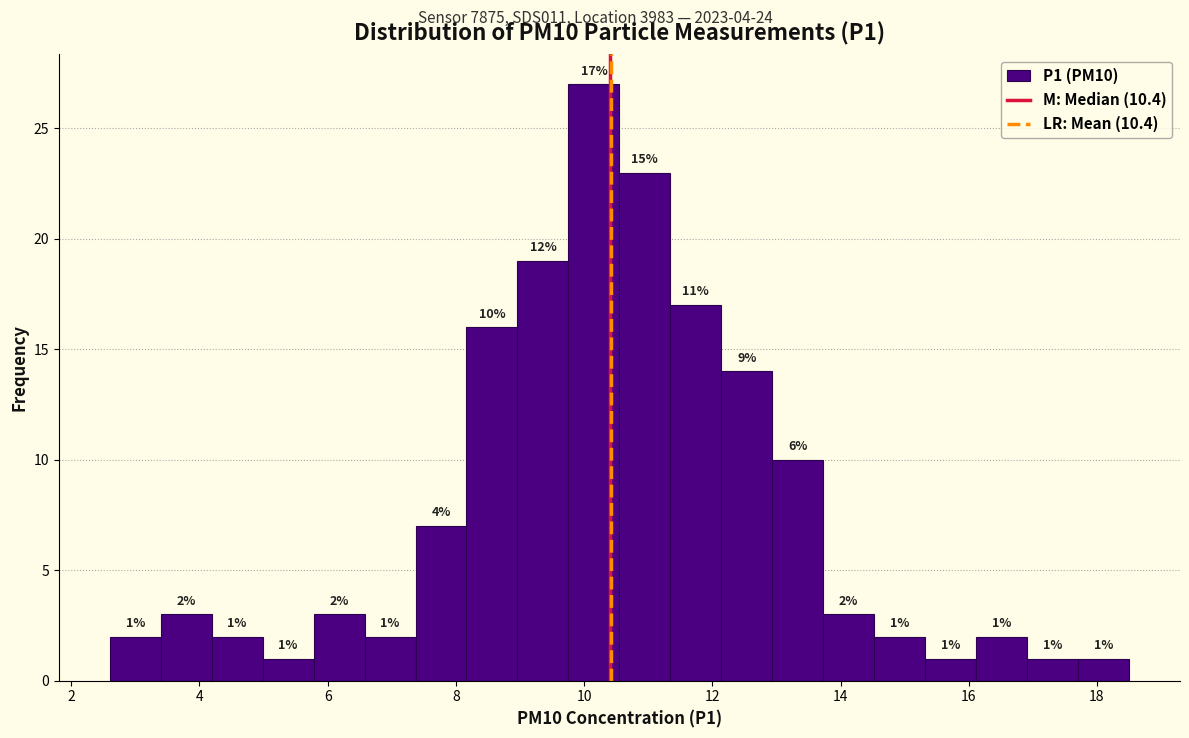

Read against the x-axis, roughly where is the centre of the tallest bar?

10.2